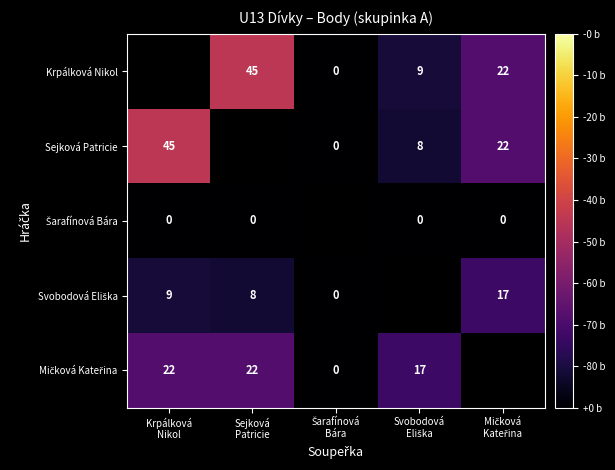

Which series has the widest spread of values?

Sejková Patricie